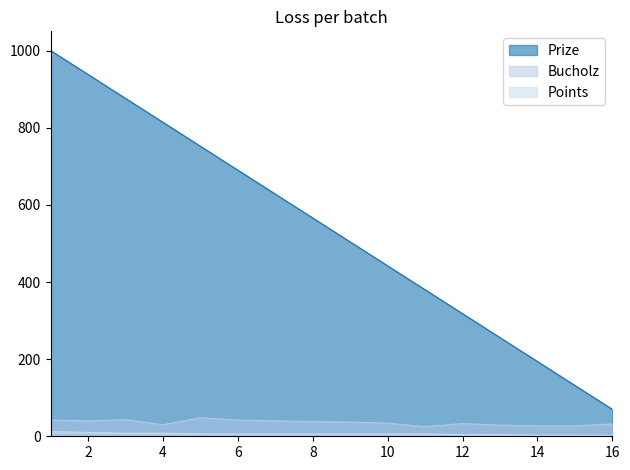

What is the value of the Points point at the 3rd from the left?

8